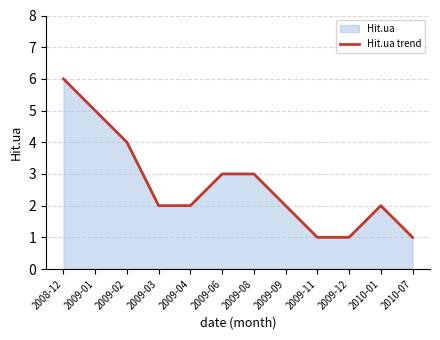

What is the difference between the second highest and minimum values?

4